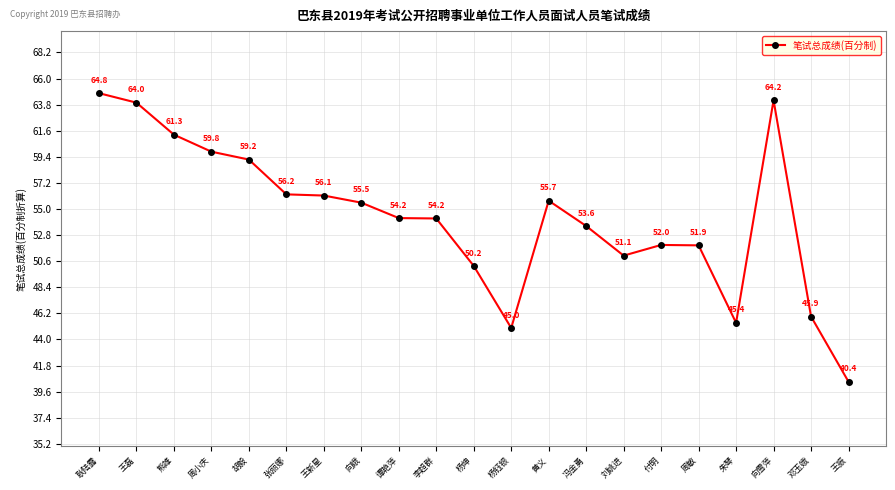

What is the average value?

54.3